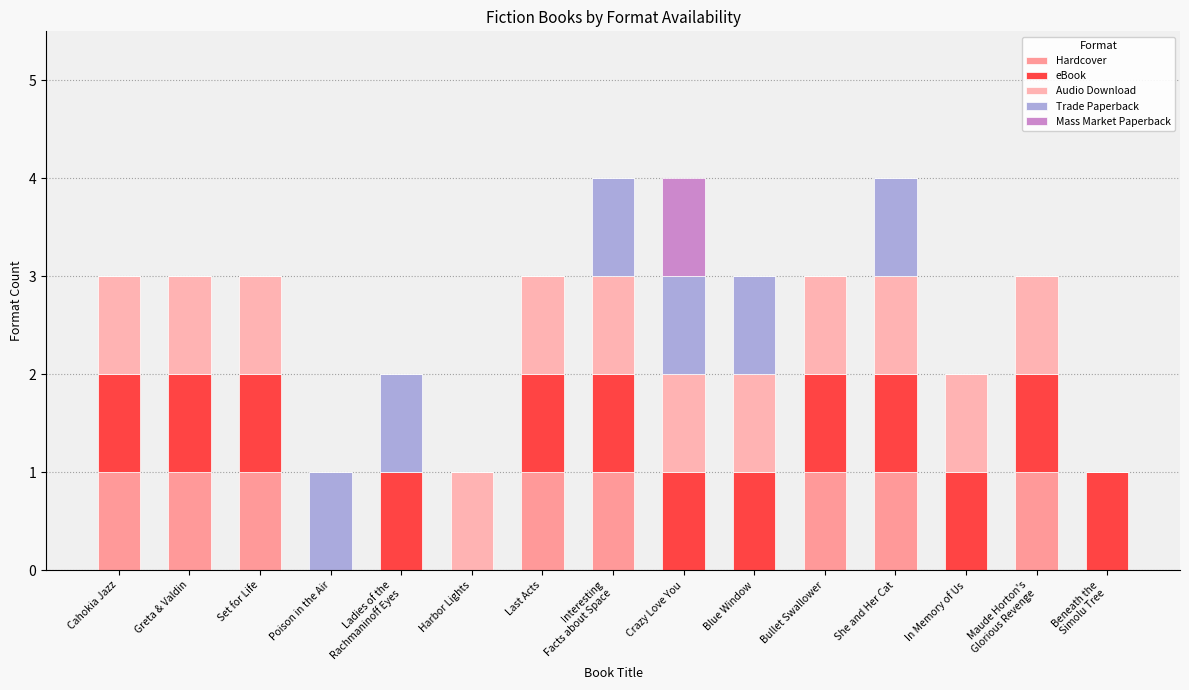

What is the label of the 11th bar from the left?

Bullet Swallower